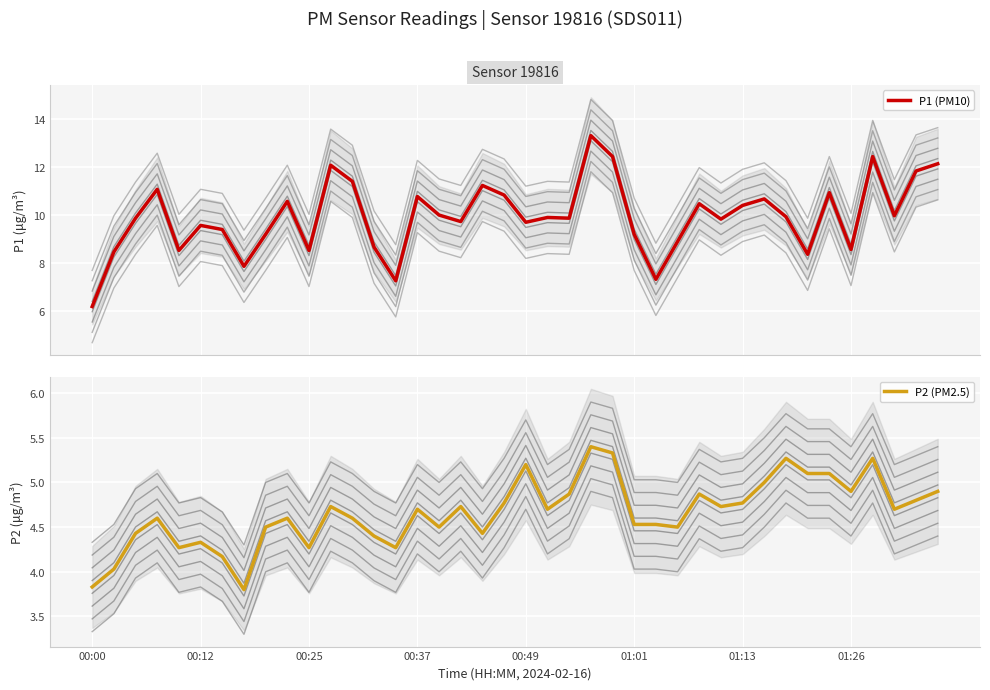

What is the minimum value for P2 (PM2.5)?

3.8